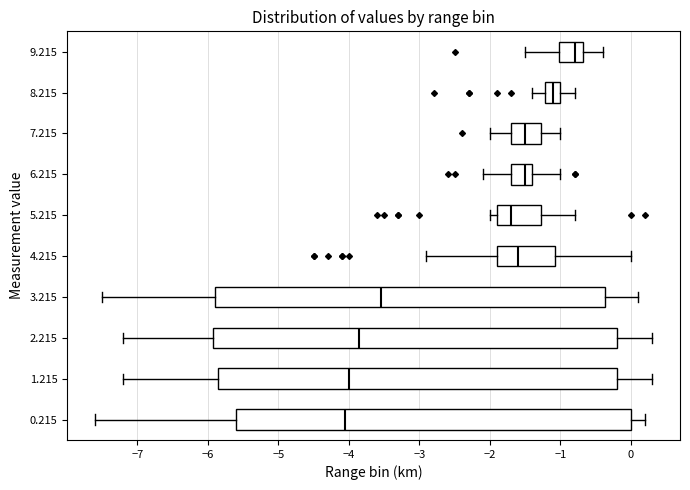

Reading bottom to top, read every box against the x-axis: the position of its median line, the range the box covers, and the ends of its whiskers. The values are not printed on the chart, so give them approximately, as read against the axis.

0.215: median -4.0, box -5.6 to 0.0, whiskers -7.6 to 0.2
1.215: median -4.0, box -5.8 to -0.2, whiskers -7.2 to 0.3
2.215: median -3.8, box -5.9 to -0.2, whiskers -7.2 to 0.3
3.215: median -3.5, box -5.9 to -0.4, whiskers -7.5 to 0.1
4.215: median -1.6, box -1.9 to -1.1, whiskers -2.9 to 0.0
5.215: median -1.7, box -1.9 to -1.3, whiskers -2.0 to -0.8
6.215: median -1.5, box -1.7 to -1.4, whiskers -2.1 to -1.0
7.215: median -1.5, box -1.7 to -1.3, whiskers -2.0 to -1.0
8.215: median -1.1, box -1.2 to -1.0, whiskers -1.4 to -0.8
9.215: median -0.8, box -1.0 to -0.7, whiskers -1.5 to -0.4